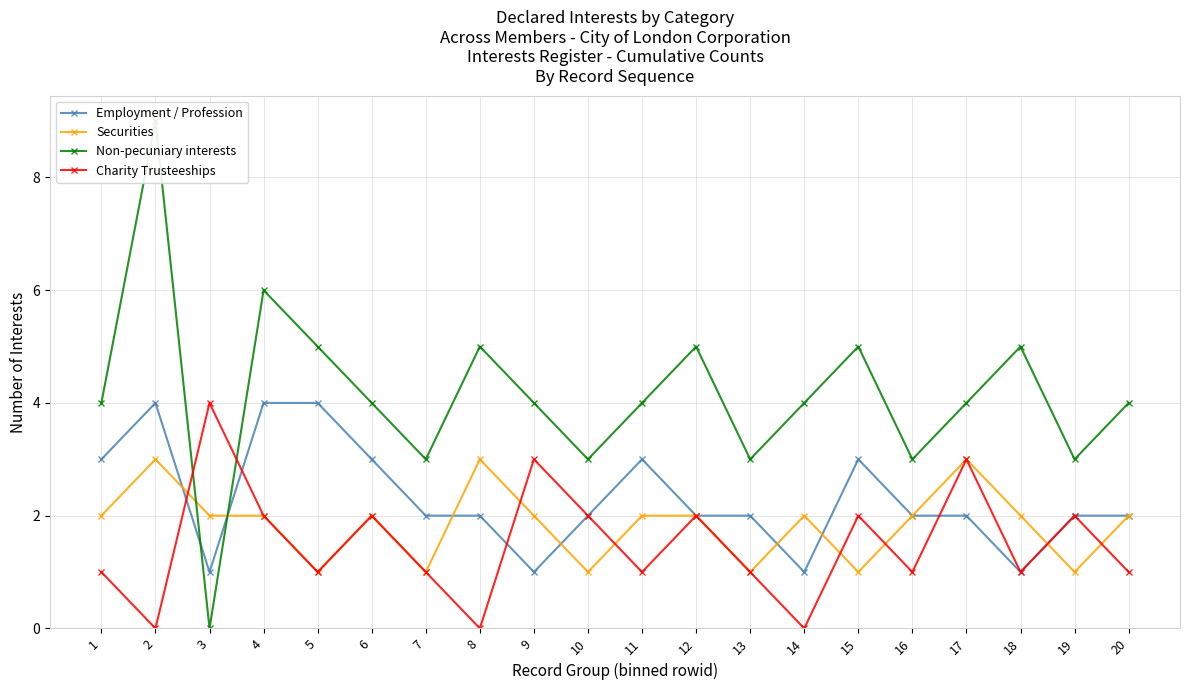

Reading right to left, what are all the values shown in this chart?

Employment / Profession: 20=2	19=2	18=1	17=2	16=2	15=3	14=1	13=2	12=2	11=3	10=2	9=1	8=2	7=2	6=3	5=4	4=4	3=1	2=4	1=3
Securities: 20=2	19=1	18=2	17=3	16=2	15=1	14=2	13=1	12=2	11=2	10=1	9=2	8=3	7=1	6=2	5=1	4=2	3=2	2=3	1=2
Non-pecuniary interests: 20=4	19=3	18=5	17=4	16=3	15=5	14=4	13=3	12=5	11=4	10=3	9=4	8=5	7=3	6=4	5=5	4=6	3=0	2=9	1=4
Charity Trusteeships: 20=1	19=2	18=1	17=3	16=1	15=2	14=0	13=1	12=2	11=1	10=2	9=3	8=0	7=1	6=2	5=1	4=2	3=4	2=0	1=1